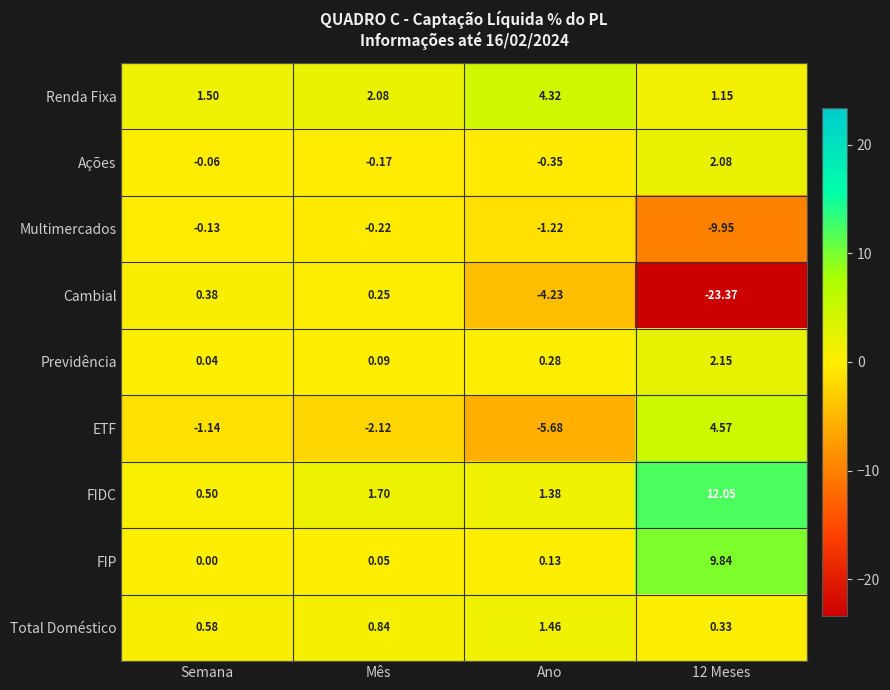

At how many categories does at least one series exceed -7?

4